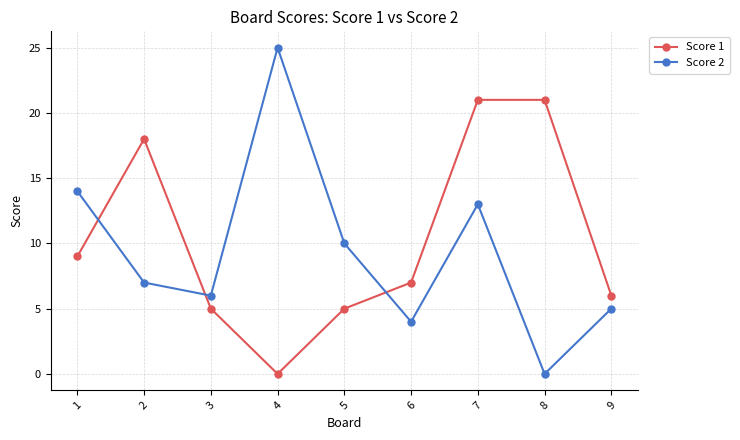

Is it true that Score 1 equals 15 at 1?

False